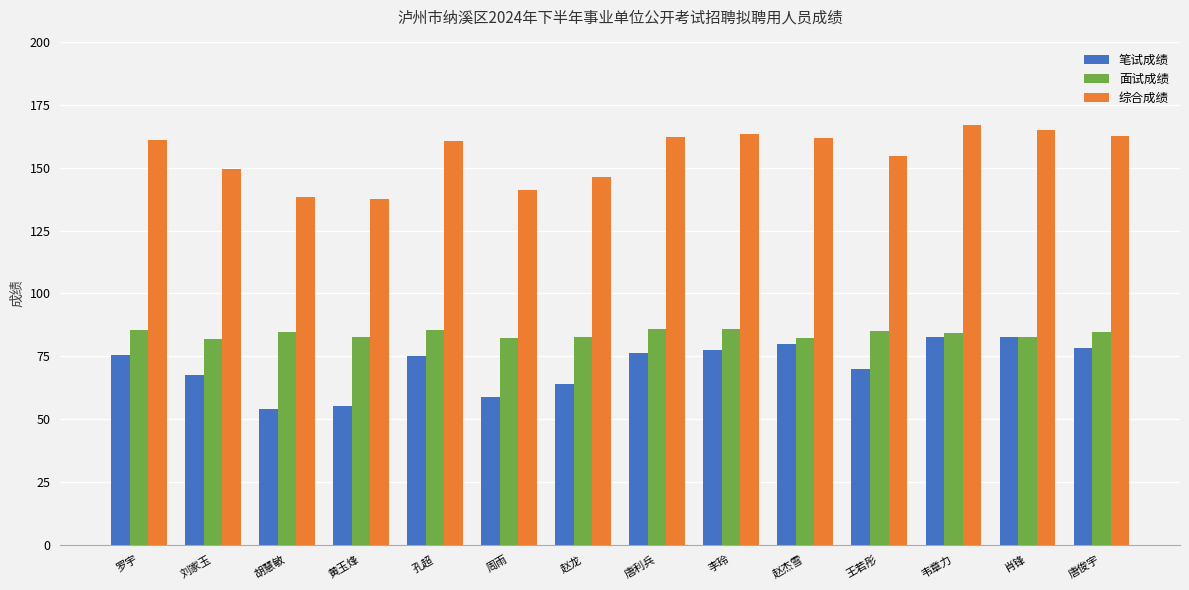

At how many categories does at least one series exceed 107?

14